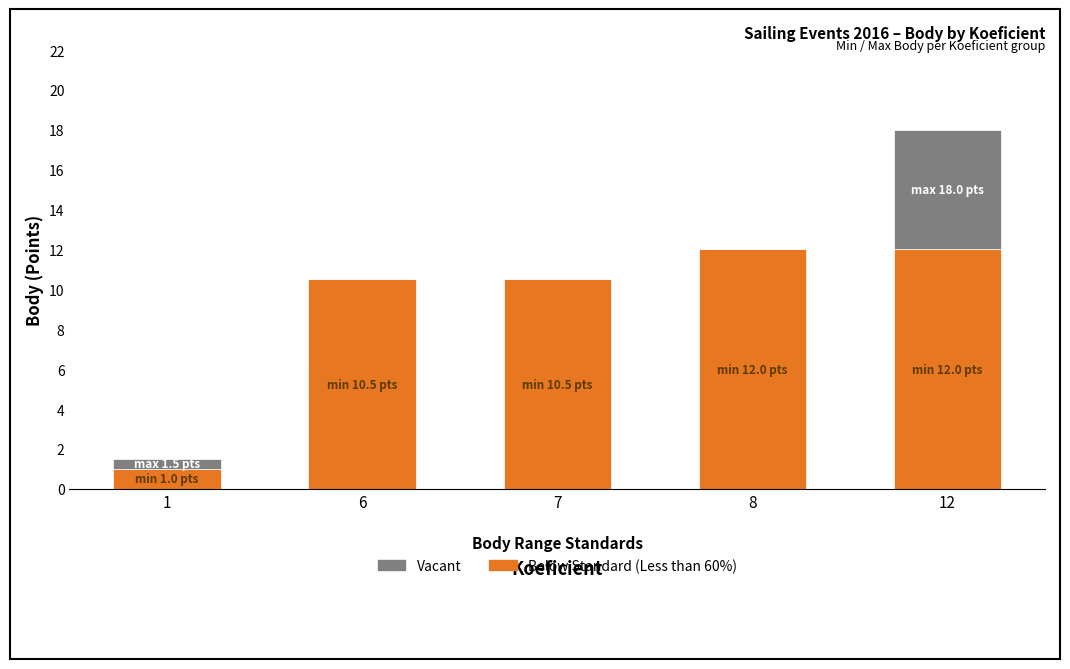

What is the total value across all series at 1?

1.5